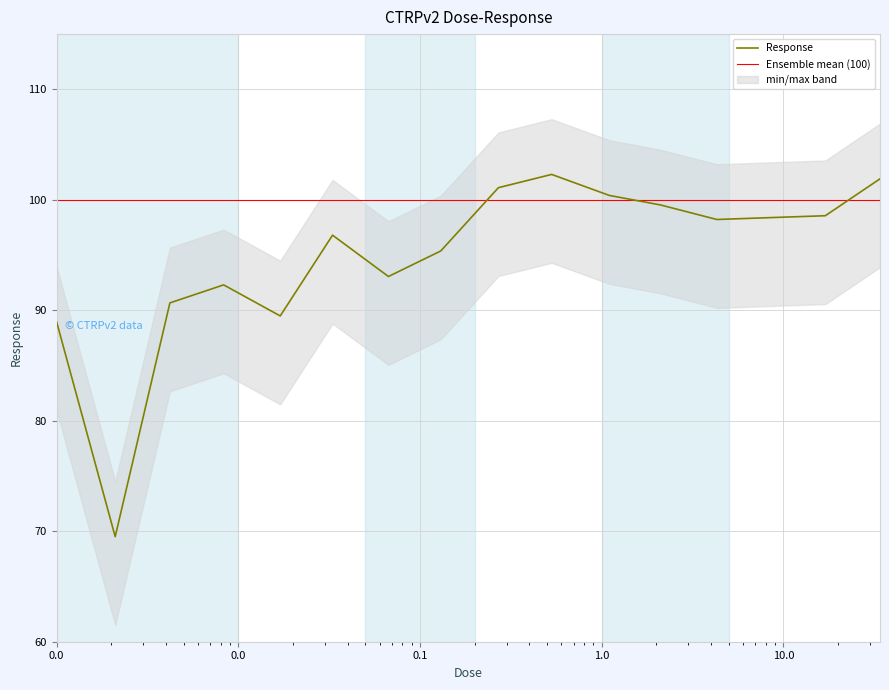

What is the maximum value shown in the chart?

102.3